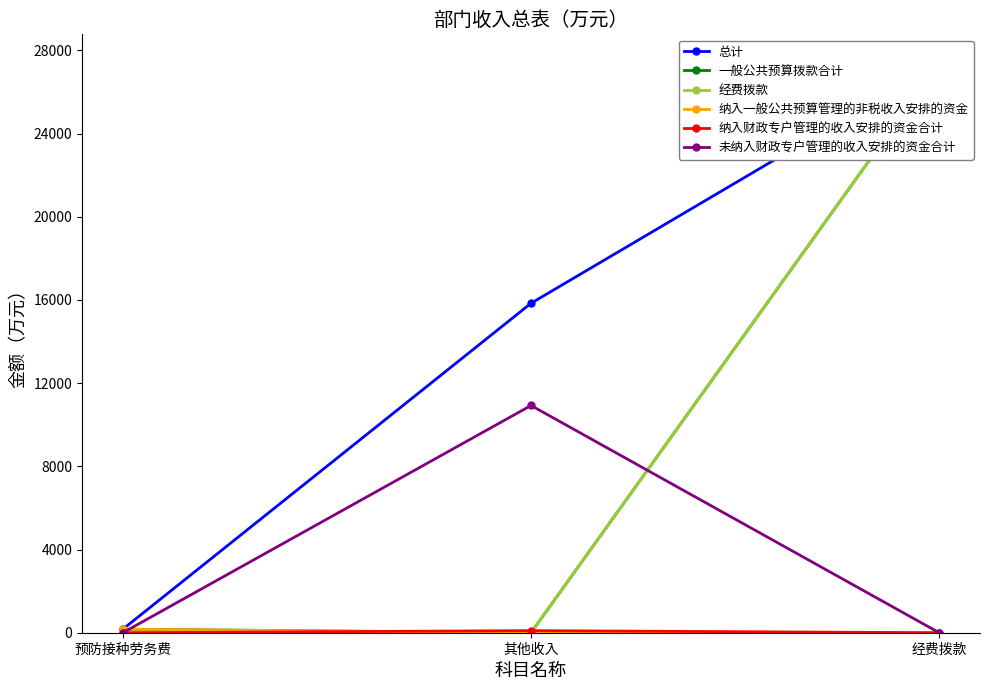

Count the 纳入财政专户管理的收入安排的资金合计 values in the range 0 to 100.

3